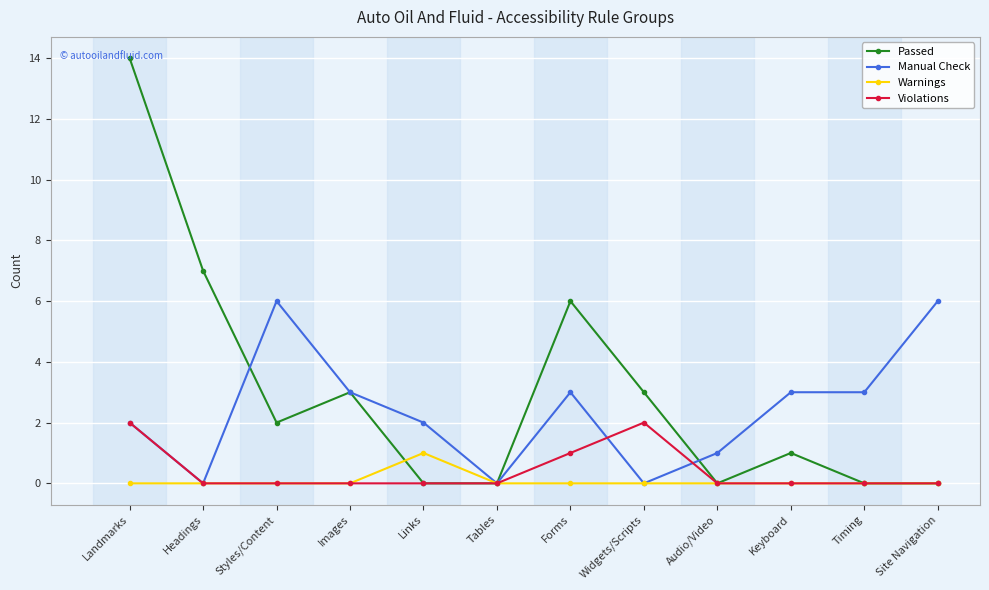

List the series in order of their peak value, highest first.

Passed, Manual Check, Violations, Warnings